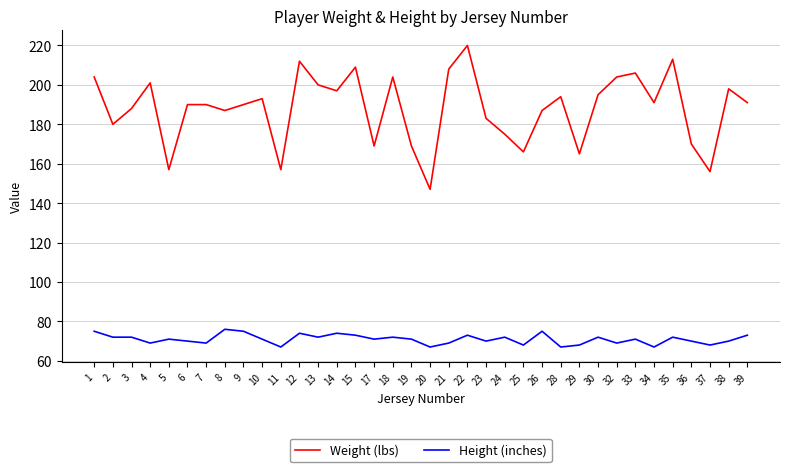

What is the sum of the Weight (lbs) values at 7 and 3?

378